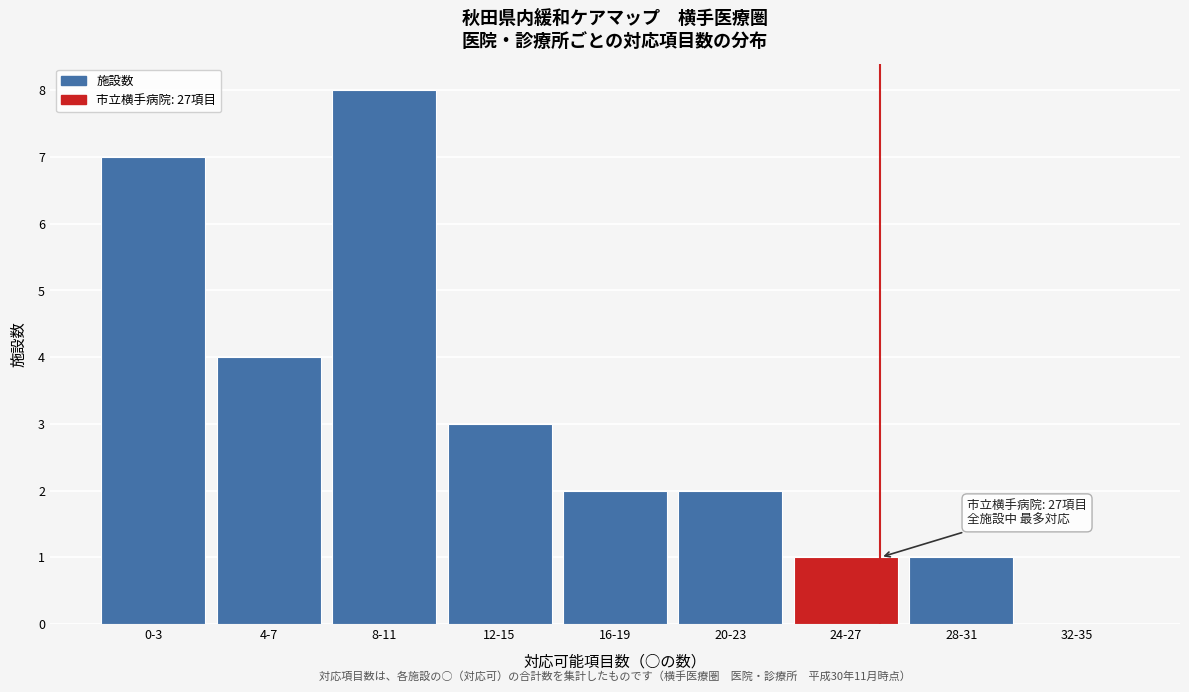

Reading right to left, extract all data points from this chart.

32-35=0	28-31=1	24-27=1	20-23=2	16-19=2	12-15=3	8-11=8	4-7=4	0-3=7